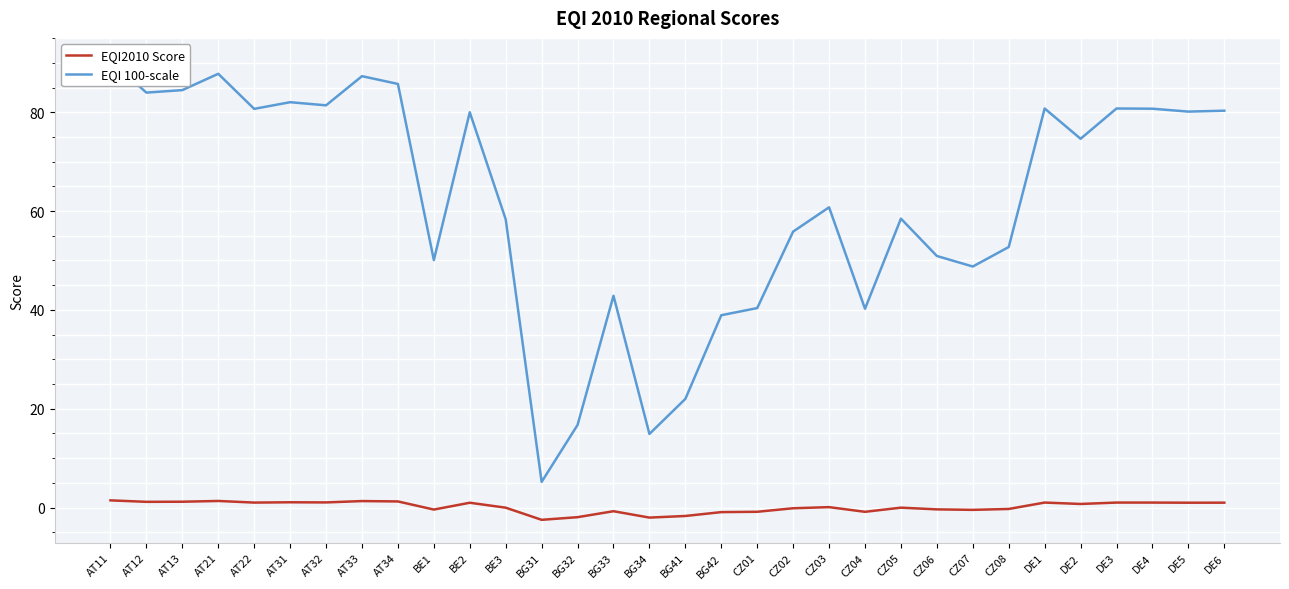

The value of EQI2010 Score at BG32 is -1.9. True or false?

True